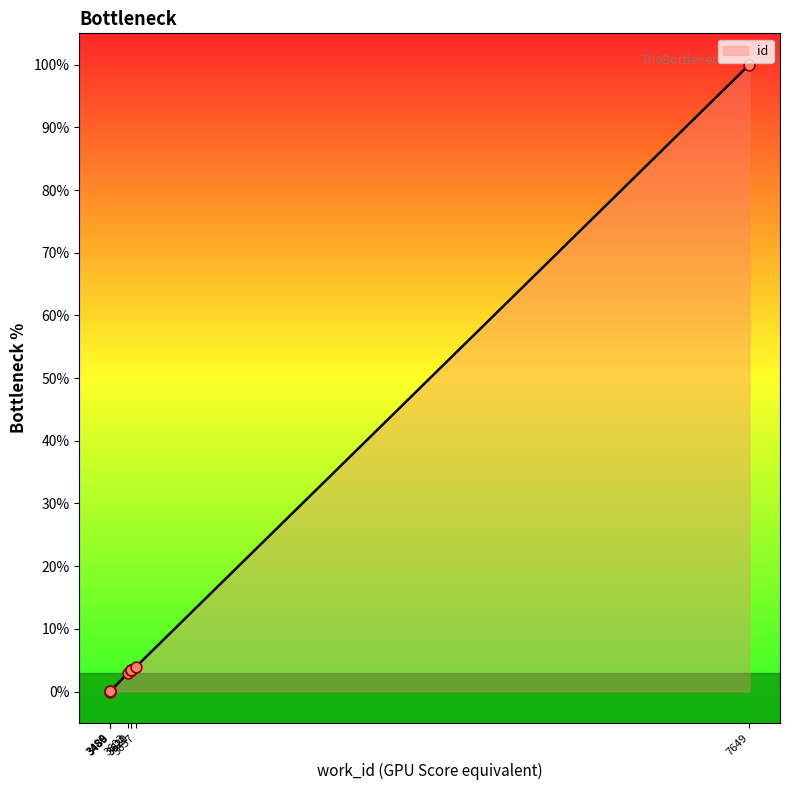

Between 3620 and 3620, which is larger?

3620